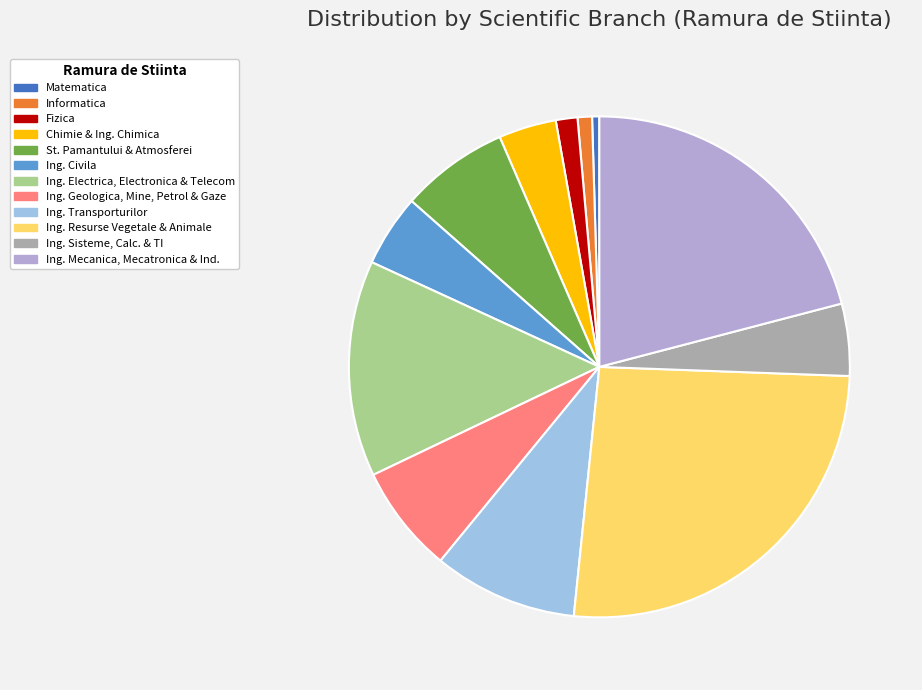

How many segments does this pie chart have?

12